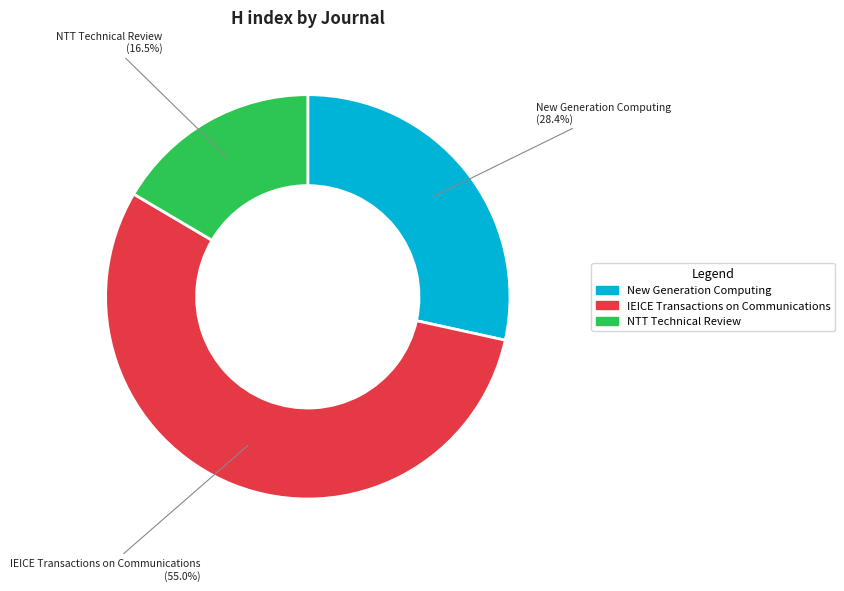

What percentage is the New Generation Computing slice, to the nearest percent?

28%